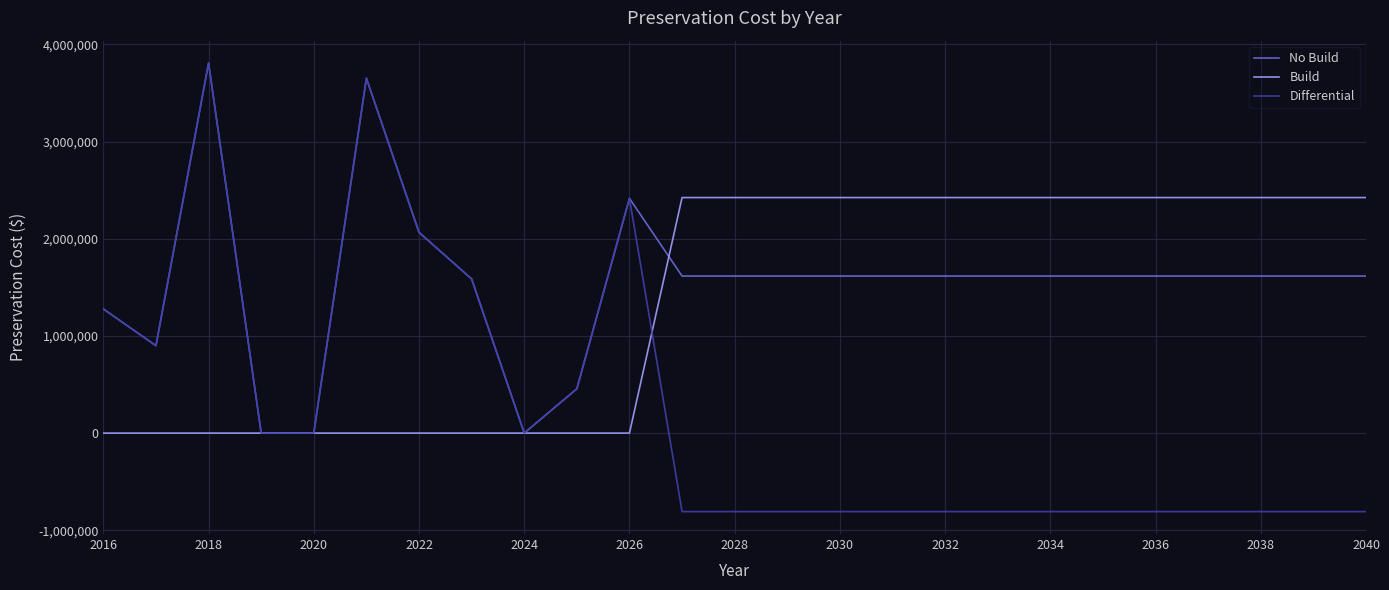

Which series has the largest range (max minus min)?

Differential